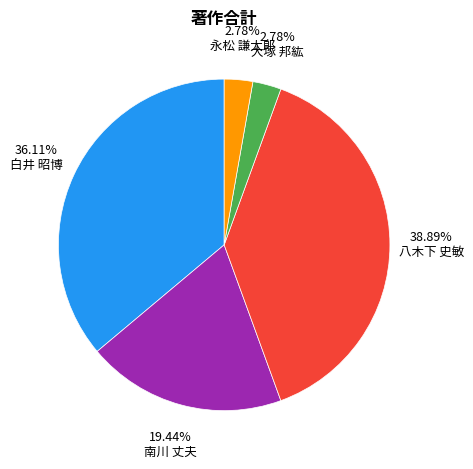

Is there any slice that represents more than half of the pie?

No